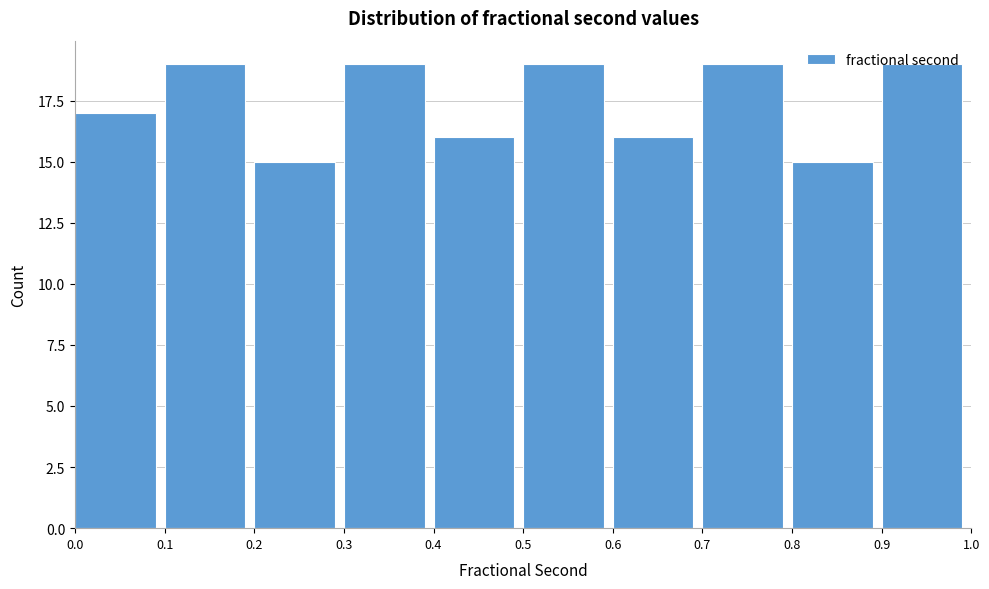

What is the height of the bar covering 0.1 to 0.2 on the x-axis? The values are not printed on the chart, so give them approximately, as read against the axis.

19